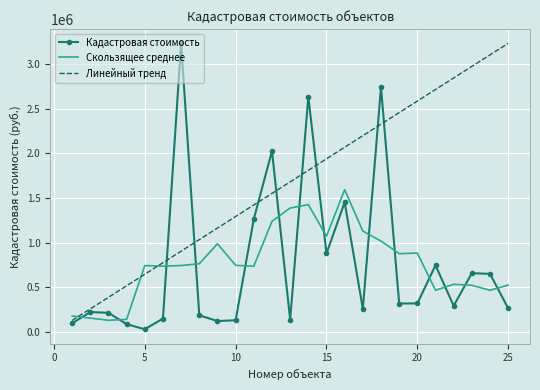

Which series has the largest total across all categories?

Линейный тренд